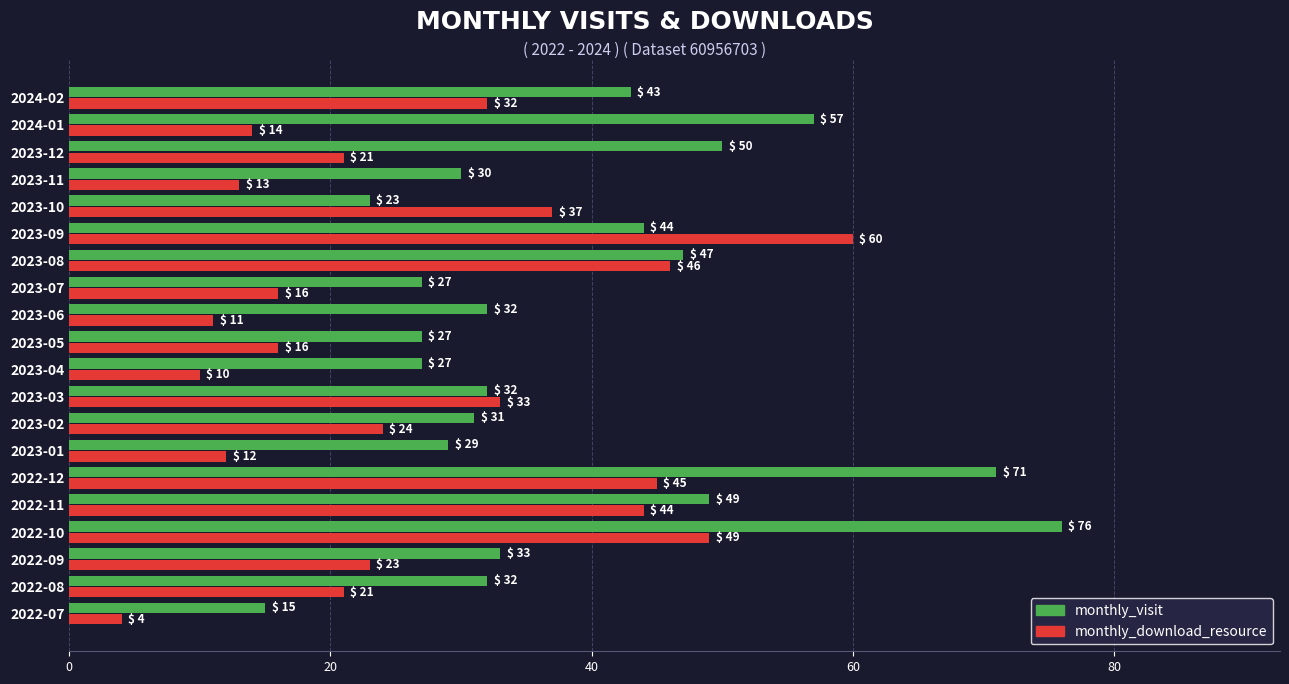

At which category is the sum across all series the highest?

2022-10